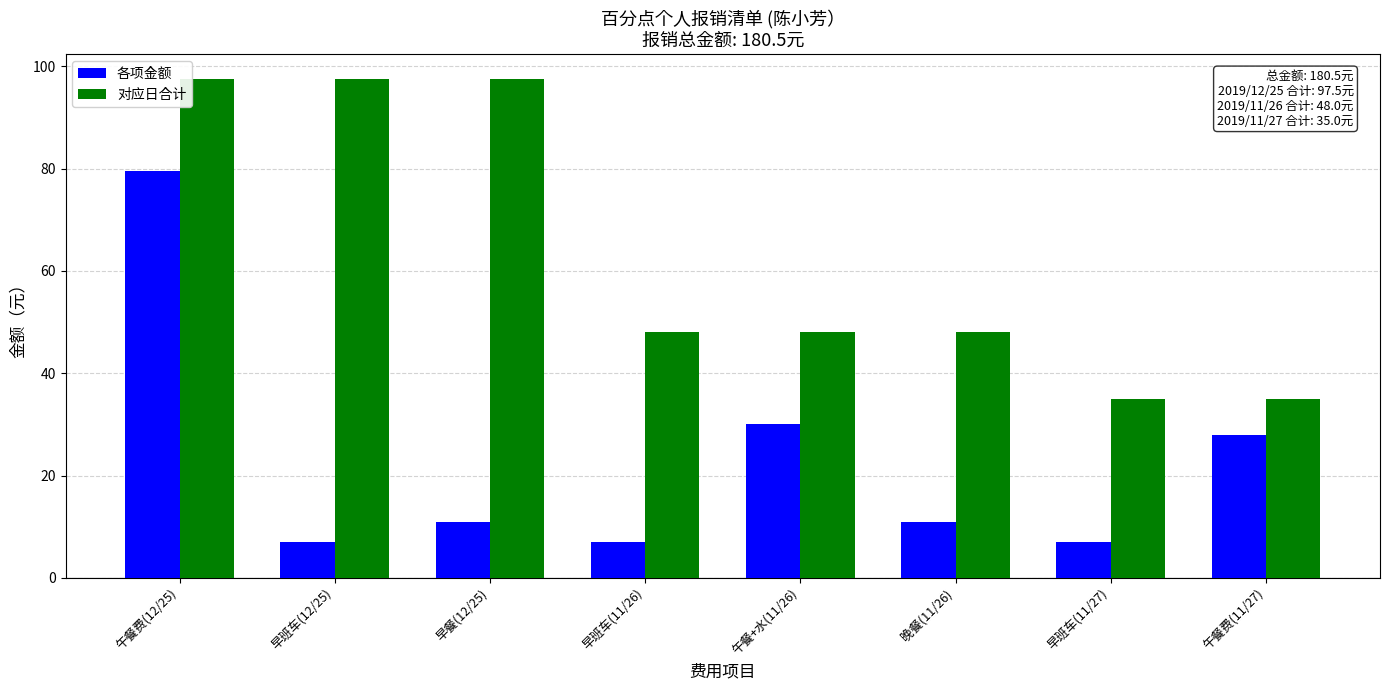

What is the label of the 8th bar from the left?

午餐费(11/27)